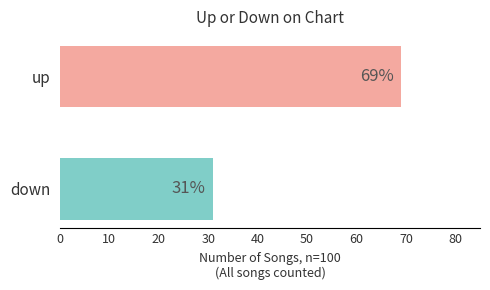

Which category has the highest value across all series?

up